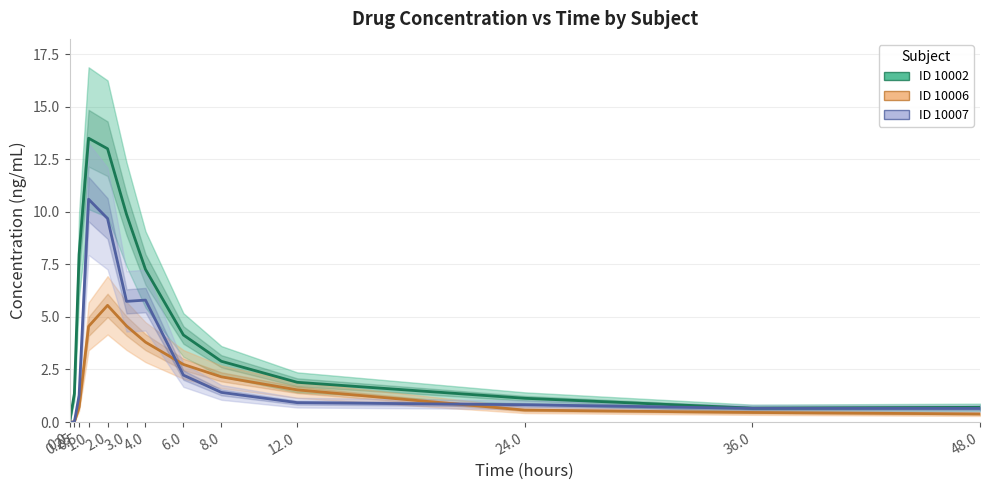

What is the difference between the ID 10002 values at 4.0 and 36.0?

6.6